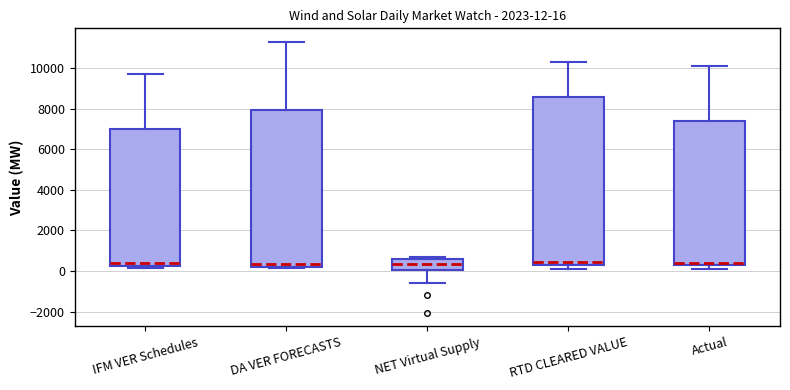

Which box is the tallest, from its lower edge to its upper edge?

RTD CLEARED VALUE